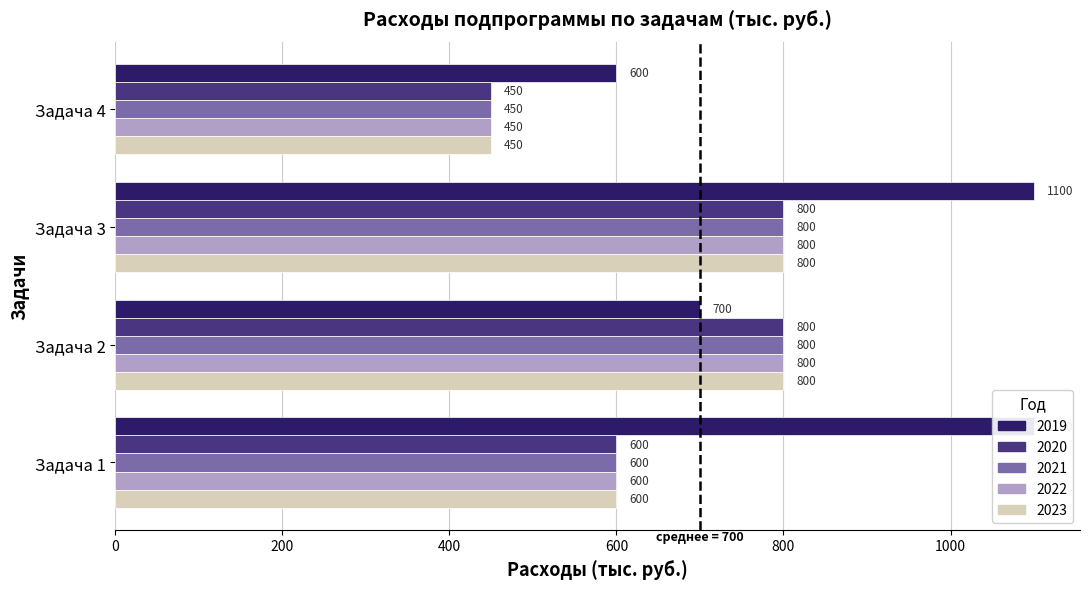

What is the difference between the maximum and minimum values in the 2021 series?

350